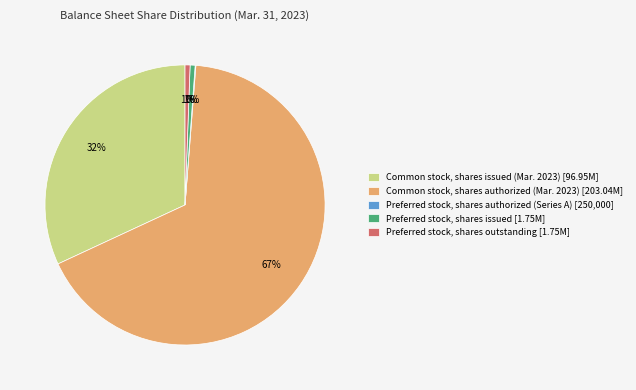

To the nearest percent, what portion does Preferred stock, shares outstanding [1.75M] represent?

1%